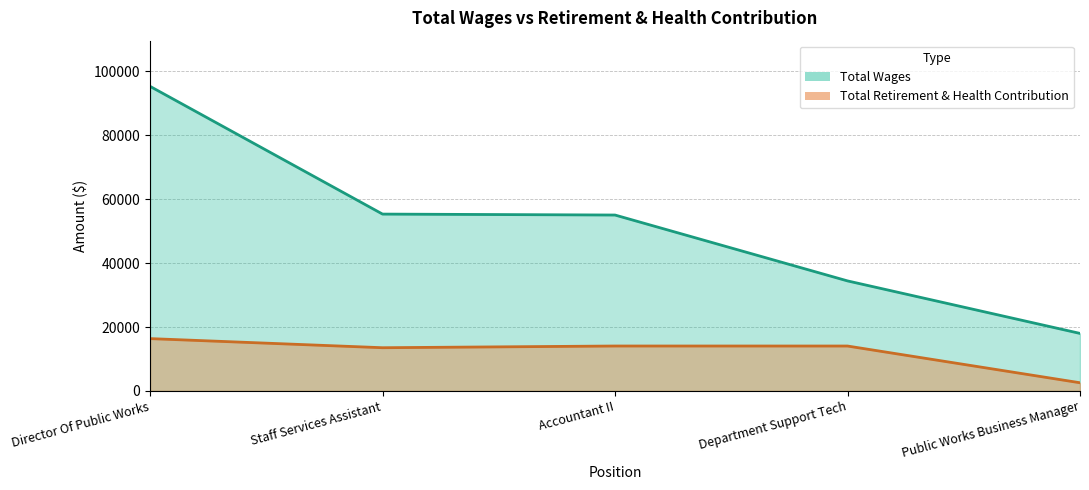

Reading left to right, transcribe all the data shown in this chart.

Total Wages: Director Of Public Works=95332	Staff Services Assistant=55346	Accountant II=55051	Department Support Tech=34432	Public Works Business Manager=17996
Total Retirement & Health Contribution: Director Of Public Works=16370	Staff Services Assistant=13517	Accountant II=14051	Department Support Tech=14047	Public Works Business Manager=2550